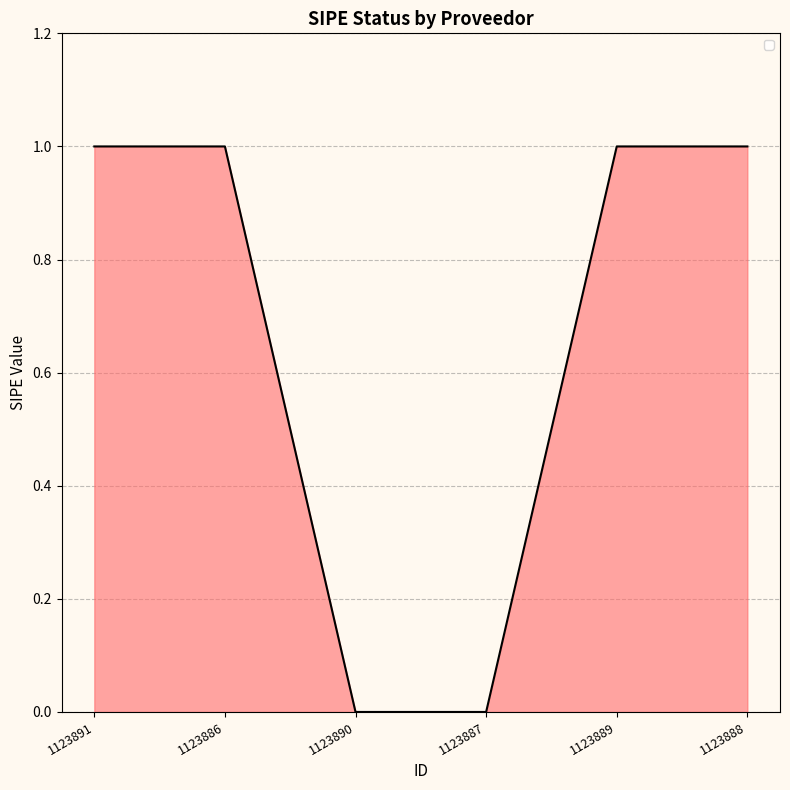

True or false: the data has more than 1 interior local peaks.

False